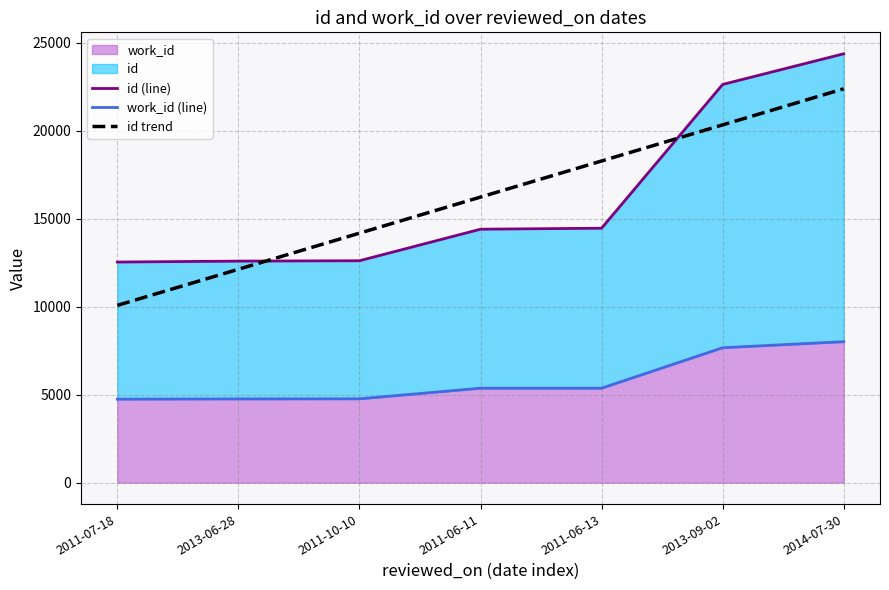

Is the value of id trend at 2014-07-30 greater than the value of work_id (line) at 2011-07-18?

Yes